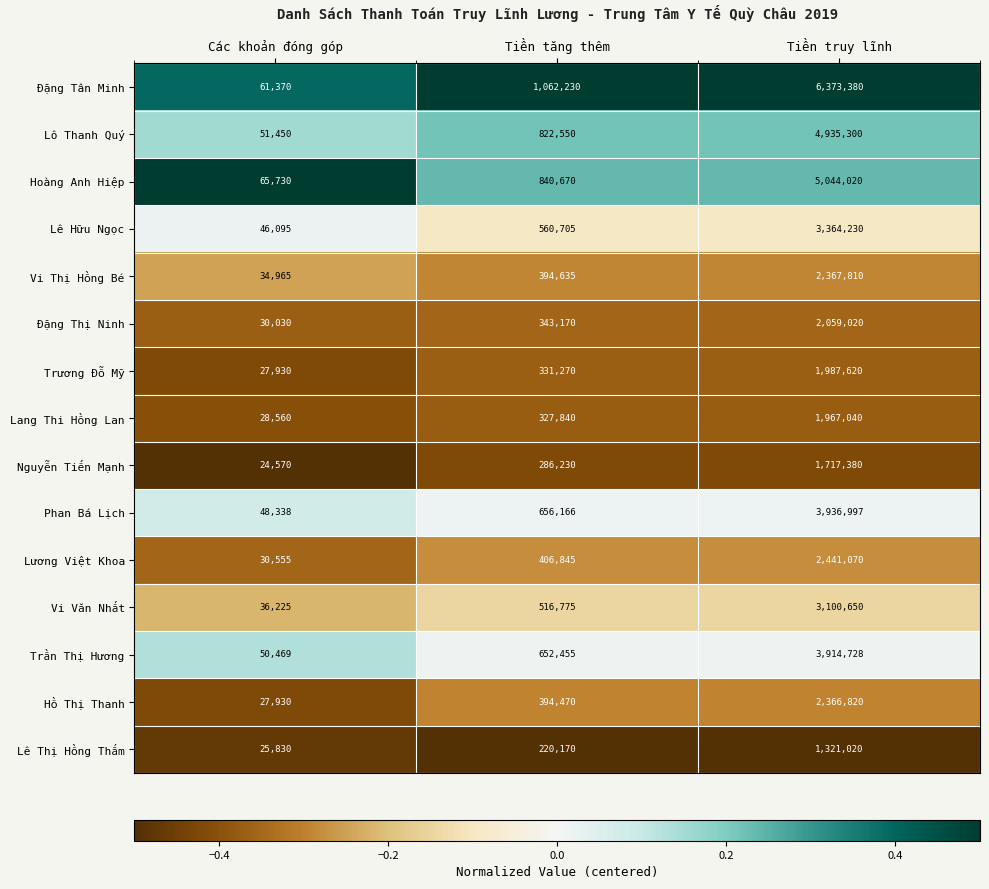

What is the sum of all Hoàng Anh Hiệp values?

5950420